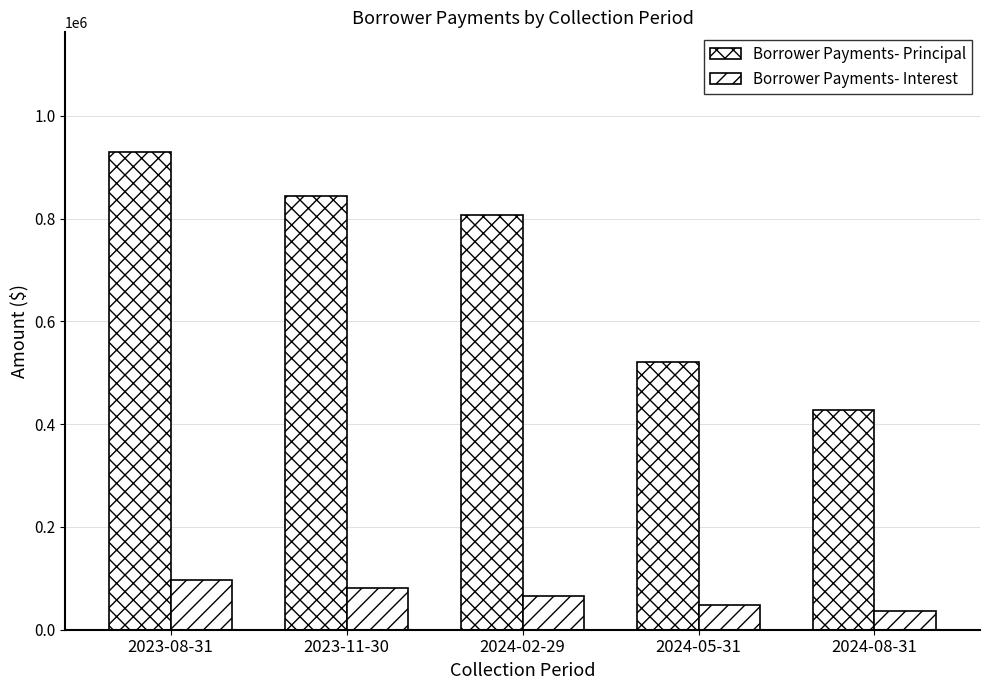

How many data points in Borrower Payments- Principal are above 806873?

3